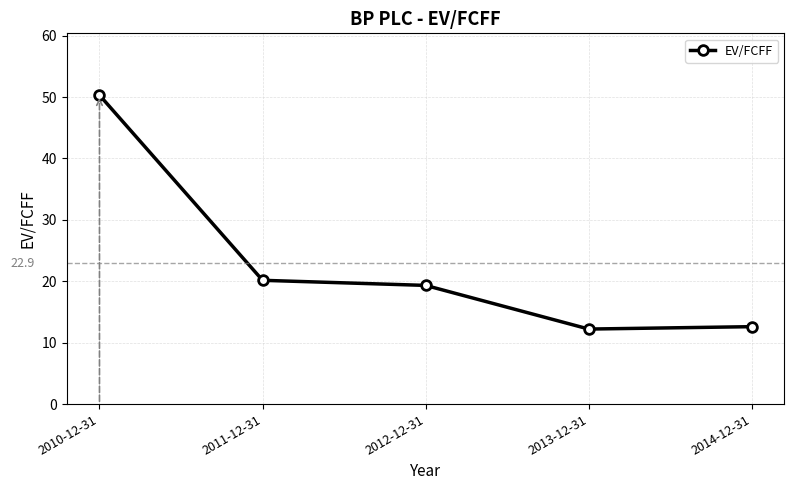

Which category has the highest value across all series?

2010-12-31